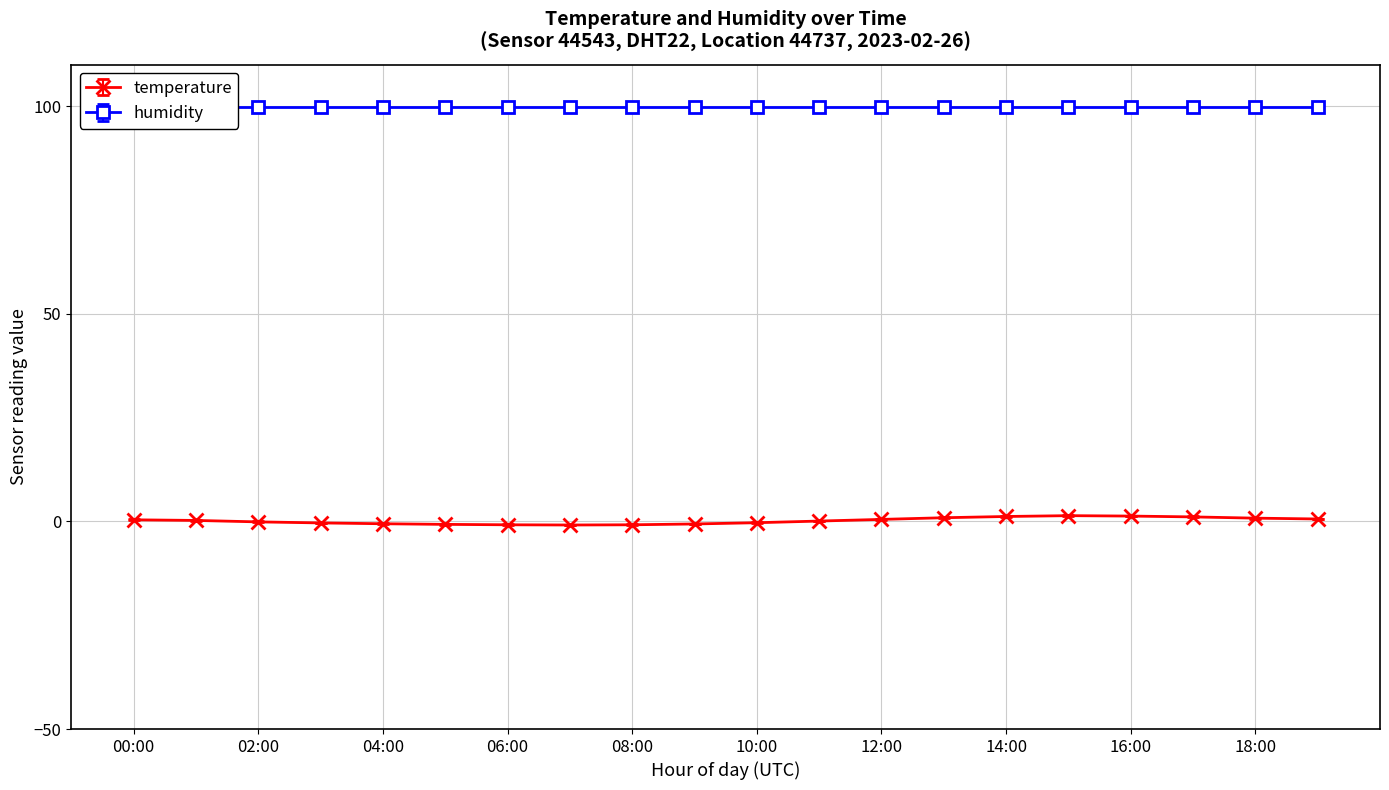

What position from the left is 05:00?

6